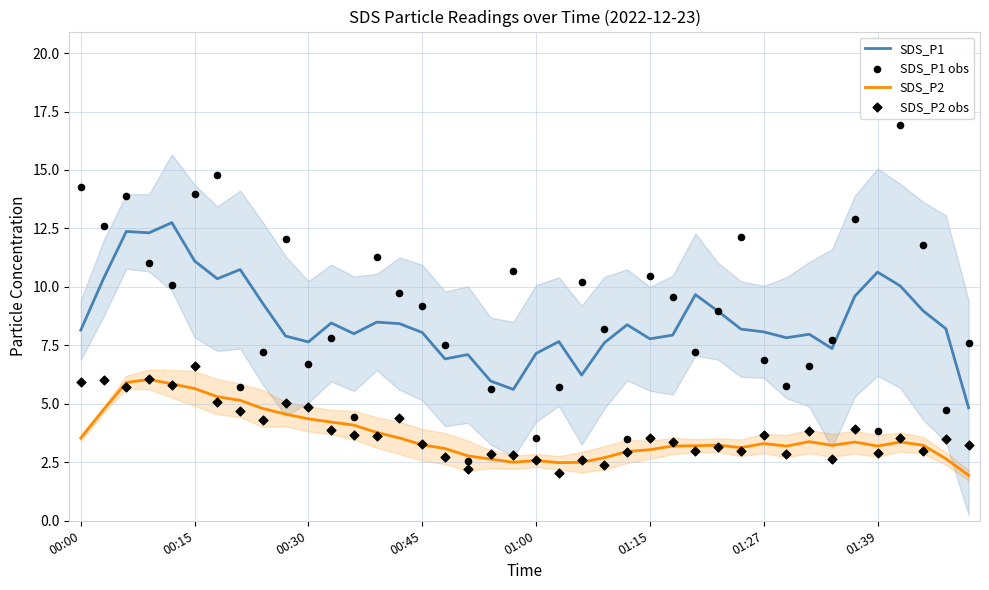

True or false: SDS_P2 and SDS_P1 intersect in this chart.

False